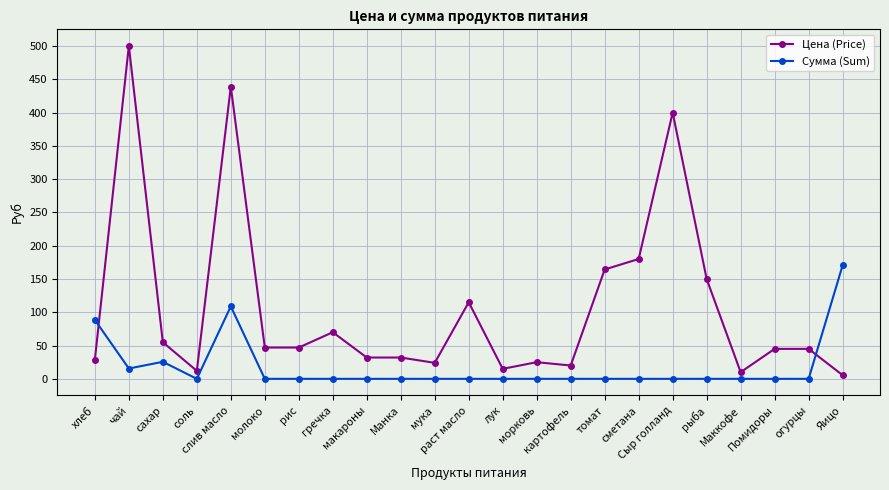

True or false: Сумма (Sum) has more than 0 interior local peaks.

True